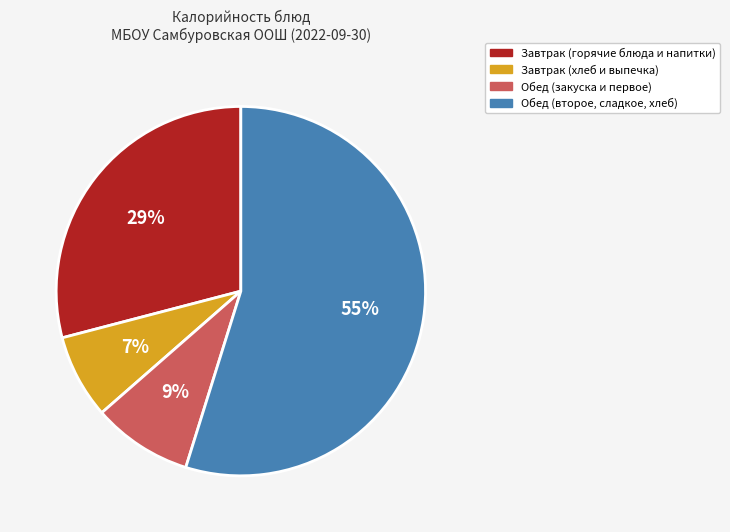

Is there a majority slice in this chart?

Yes